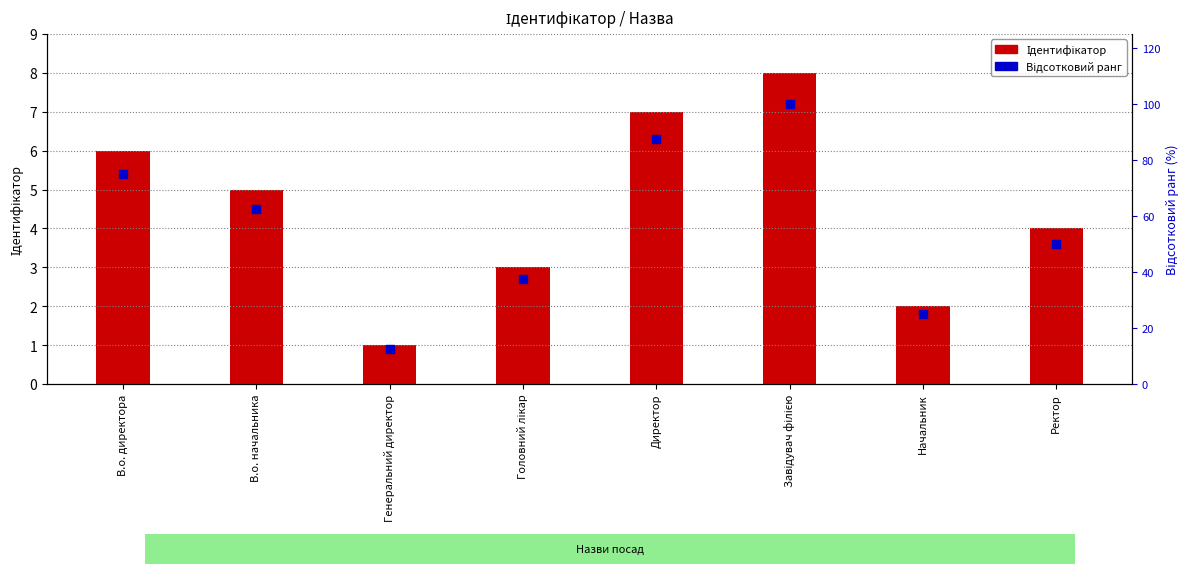

Which series contains the highest Y value?

Відсотковий ранг